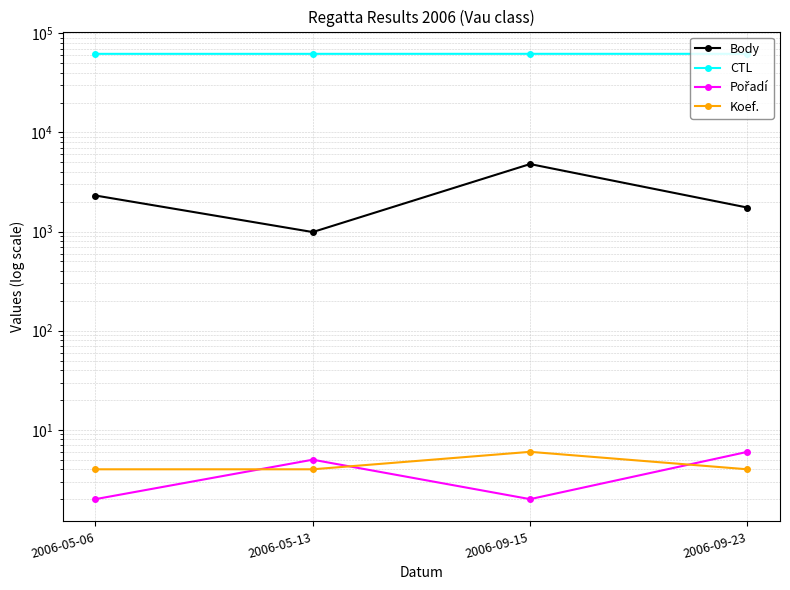

What is the lowest value of the Koef. series?

4